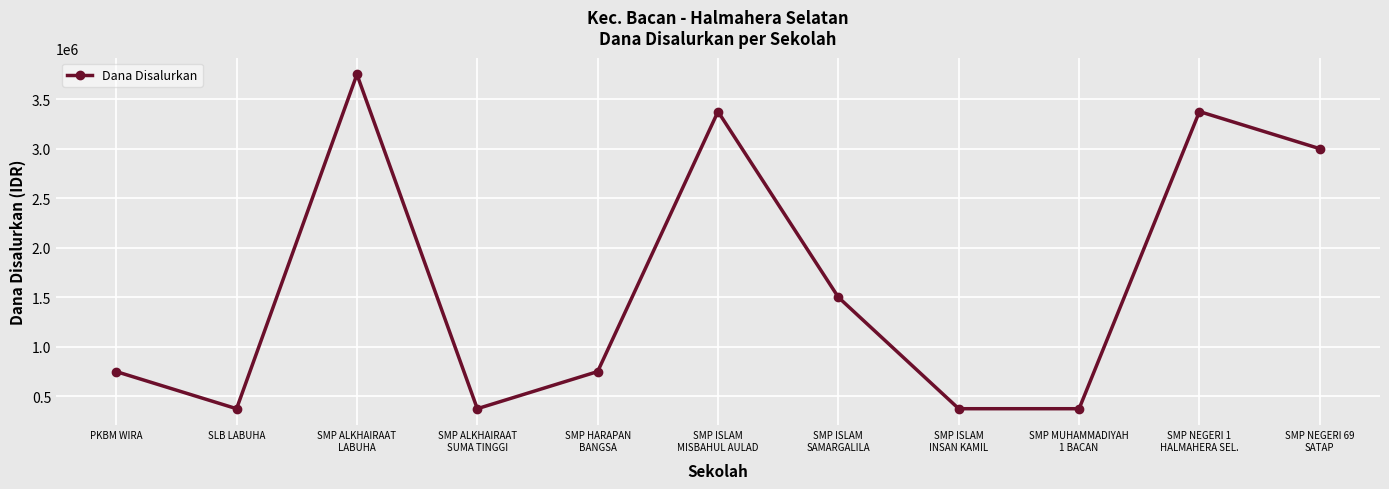

What is the difference between the values at SMP ISLAM
SAMARGALILA and SMP HARAPAN
BANGSA?

750000